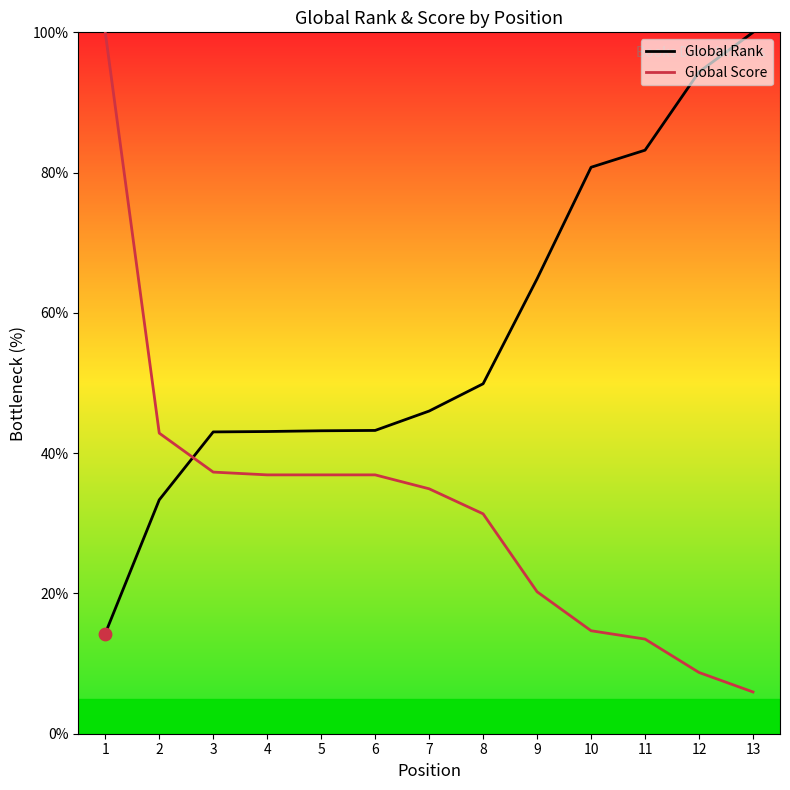

Is the value of Global Rank at 9 greater than the value of Global Score at 2?

Yes